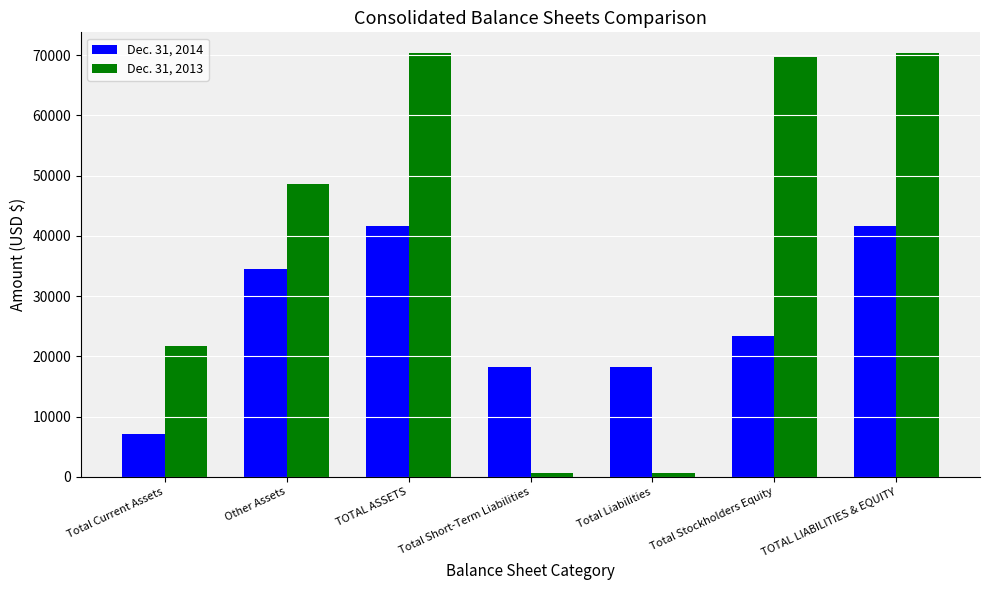

What is the label of the 5th bar from the left?

Total Liabilities